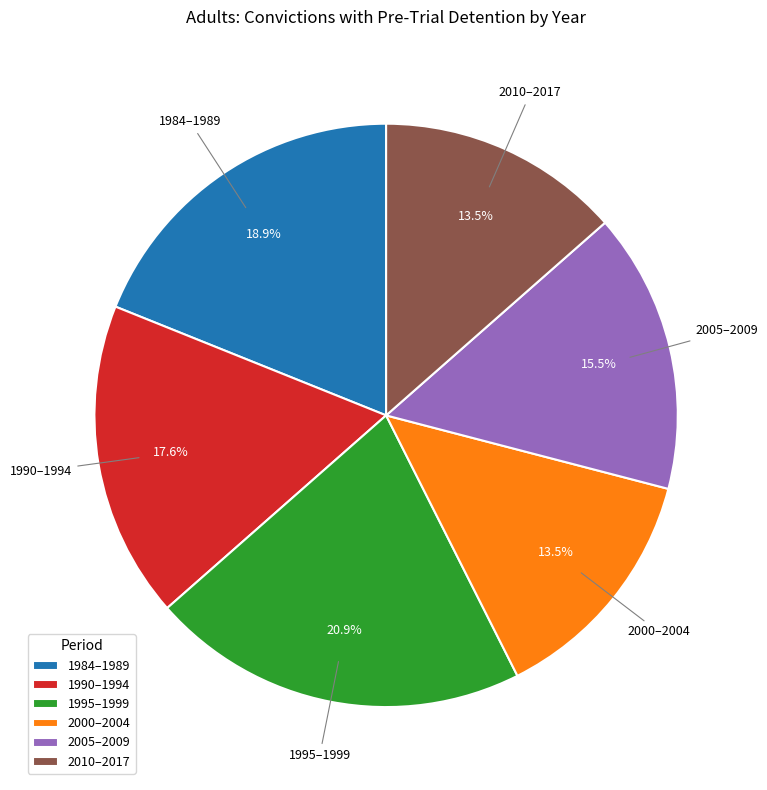

Is there any slice that represents more than half of the pie?

No